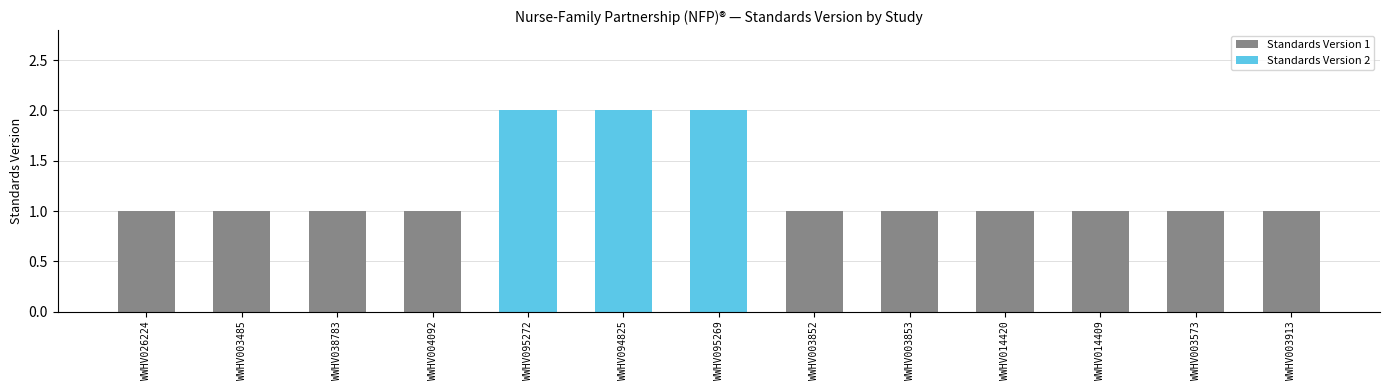

Reading right to left, extract all data points from this chart.

WWHV003913=1	WWHV003573=1	WWHV014409=1	WWHV014420=1	WWHV003853=1	WWHV003852=1	WWHV095269=2	WWHV094825=2	WWHV095272=2	WWHV004092=1	WWHV038783=1	WWHV003485=1	WWHV026224=1